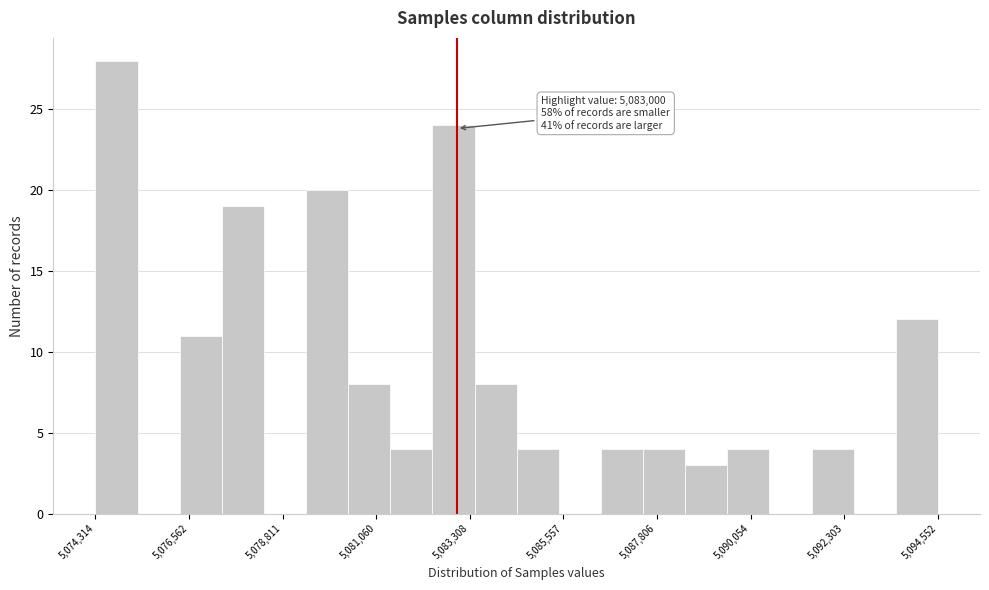

Read against the x-axis, roughly where is the centre of the tallest bar?

5075000